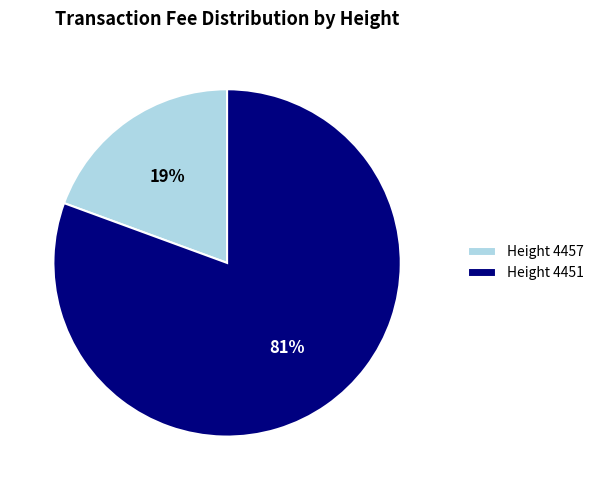

To the nearest percent, what is the average slice percentage?

50%